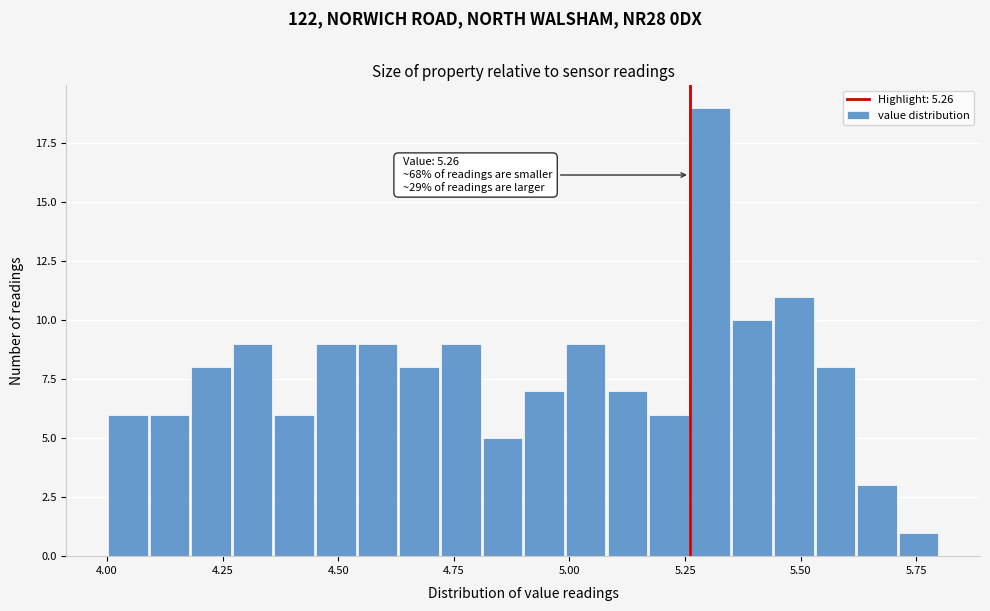

Read against the x-axis, roughly where is the centre of the tallest bar?

5.30